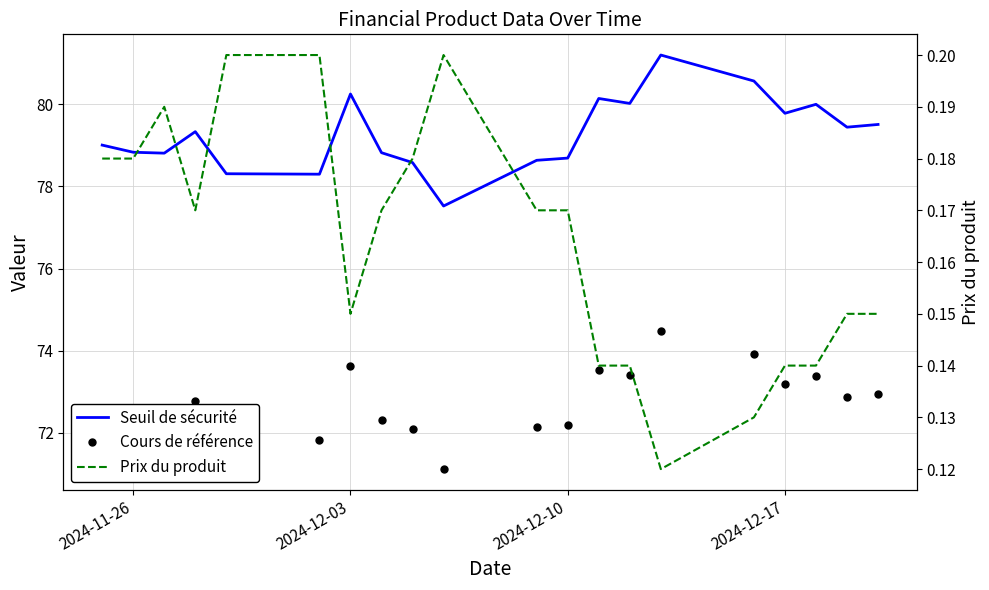

Is it true that Prix du produit equals 0.1 at 15?

False